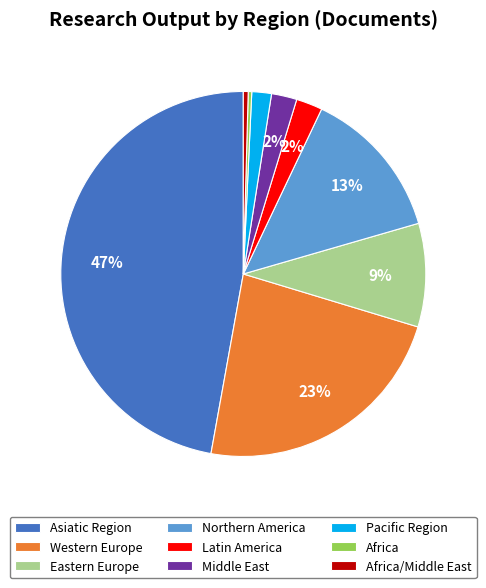

Which category has the biggest portion of the pie?

Asiatic Region